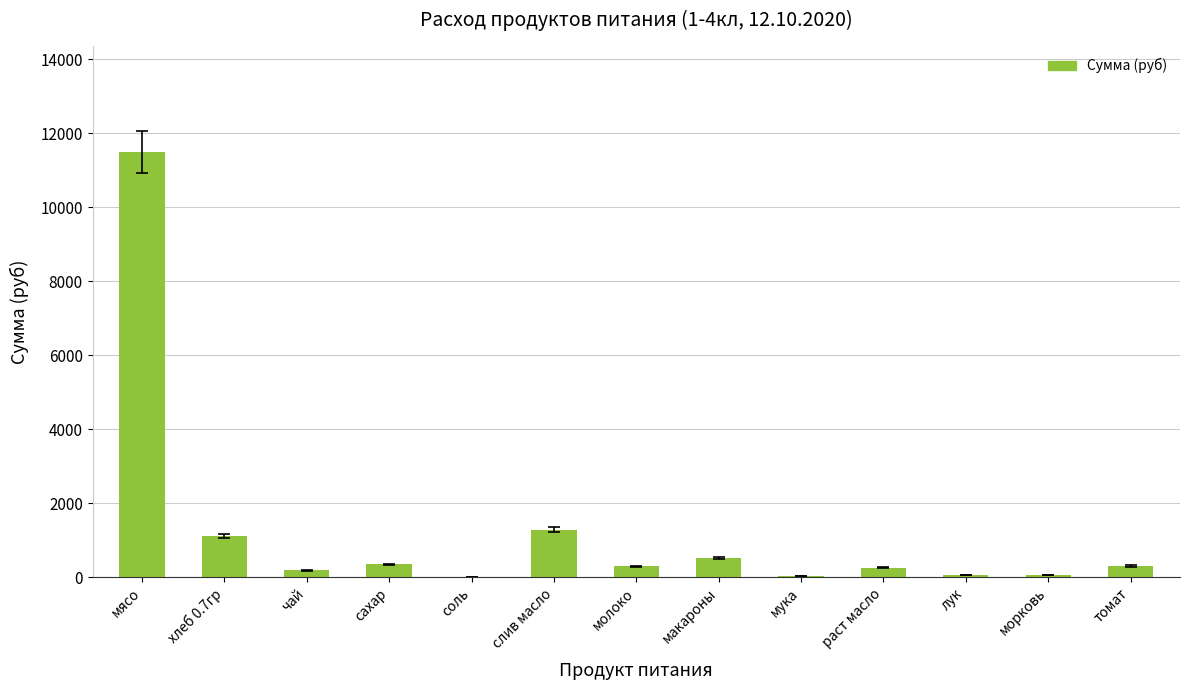

What is the ratio of the value at хлеб 0.7гр to the value at слив масло?

0.9